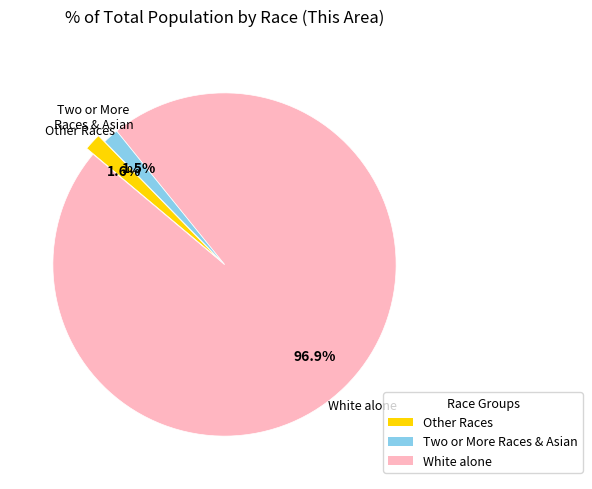

Is there a majority slice in this chart?

Yes